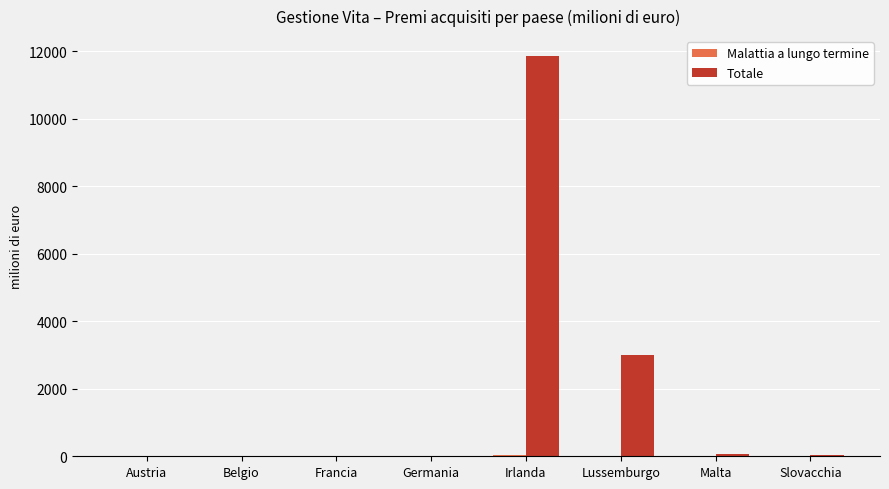

Between Belgio and Lussemburgo, which series saw the biggest shift?

Totale